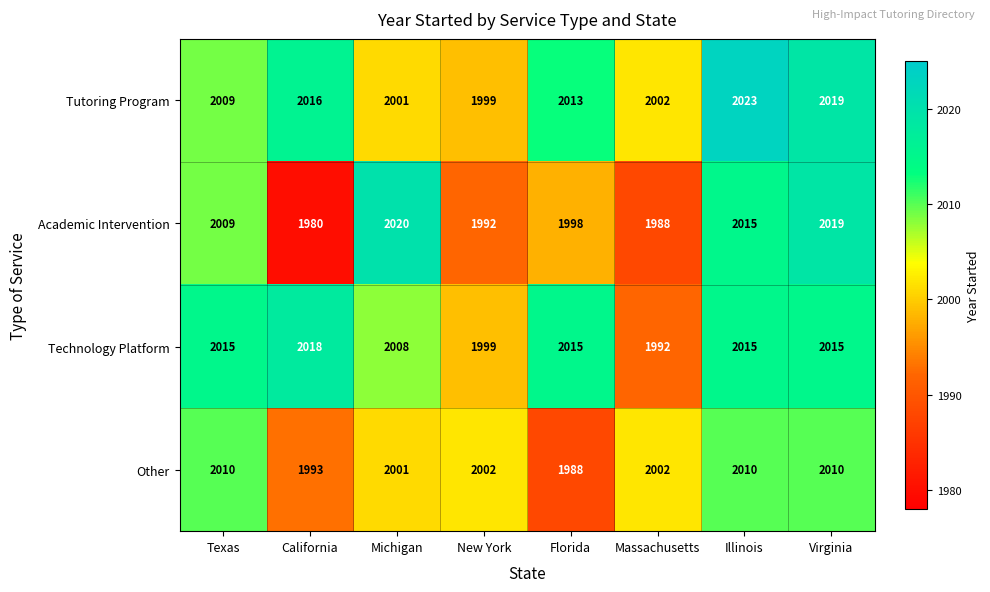

The Other series shows 2814 at Illinois. True or false?

False